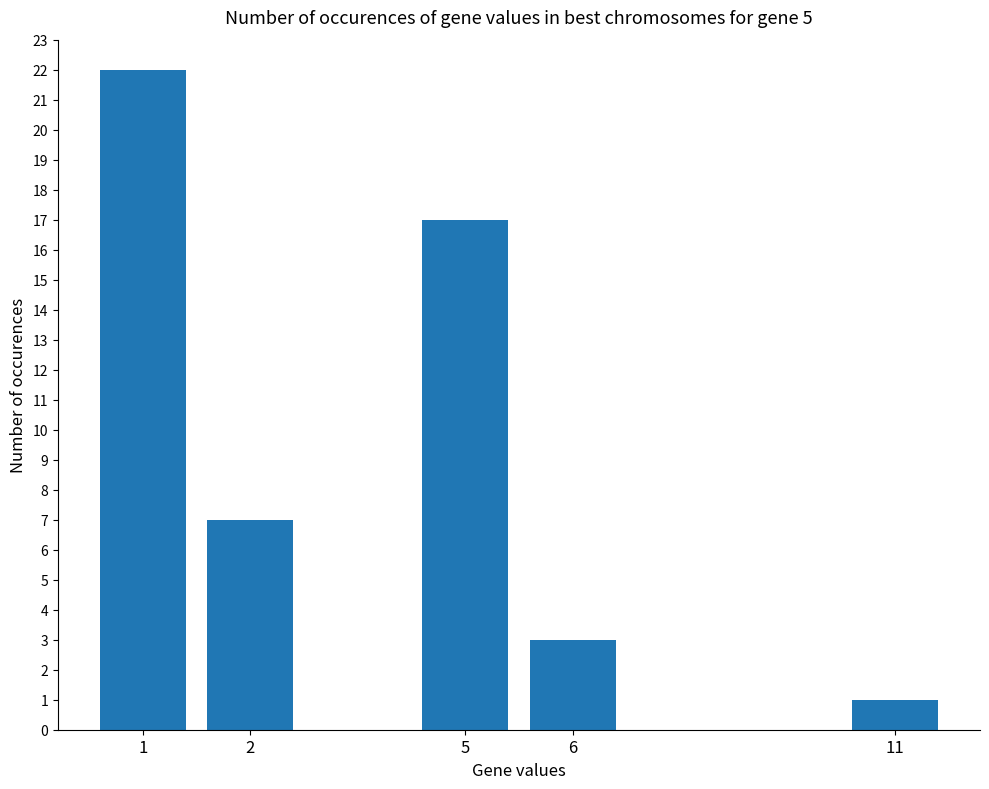

The value at 11 is 2. True or false?

False